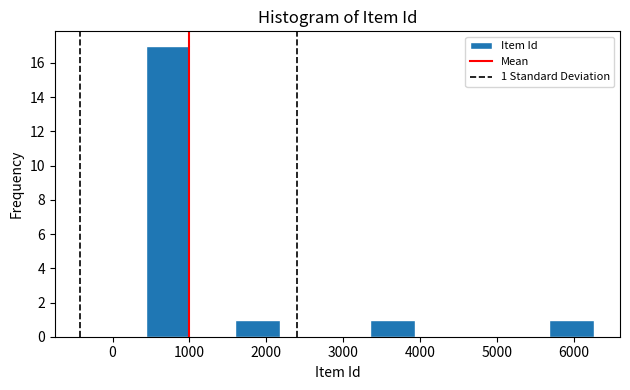

Over which range of the x-axis is the bar tallest?

400 to 1000